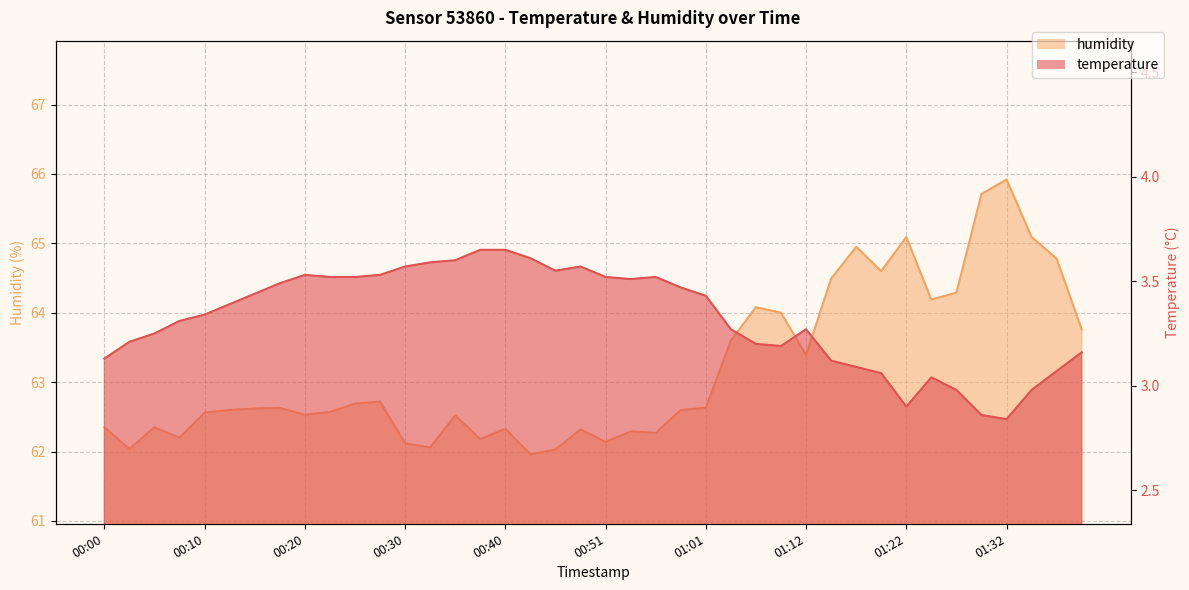

Which label corresponds to the largest value in the chart?

01:32